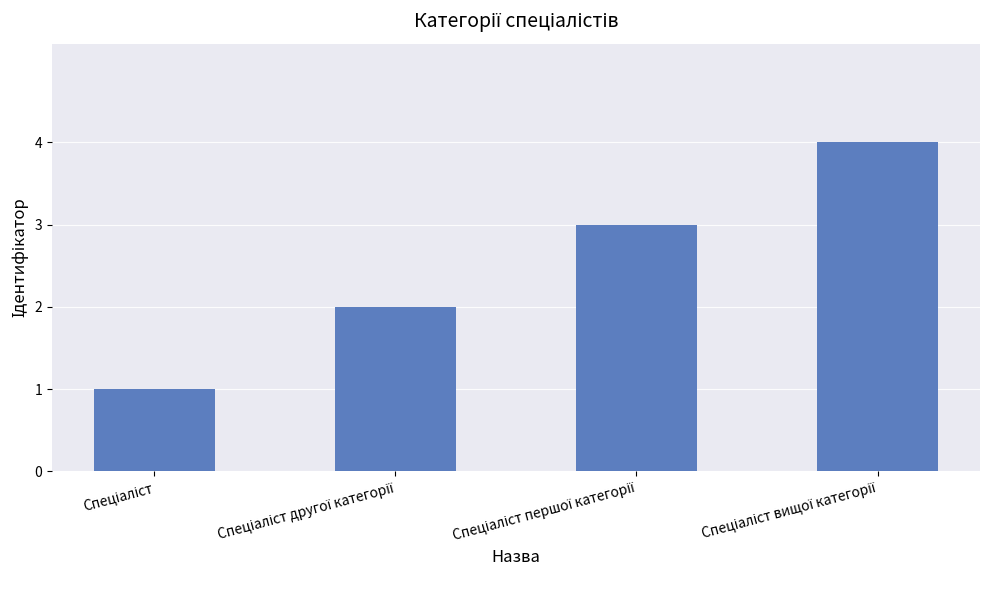

What is the maximum value shown in the chart?

4